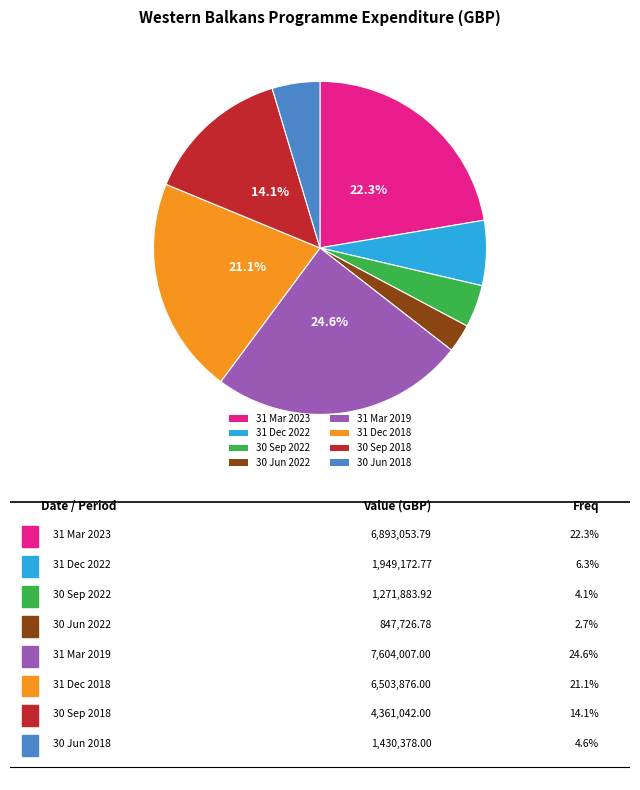

Do 31 Dec 2018 and 30 Sep 2022 together represent more than half of the pie?

No